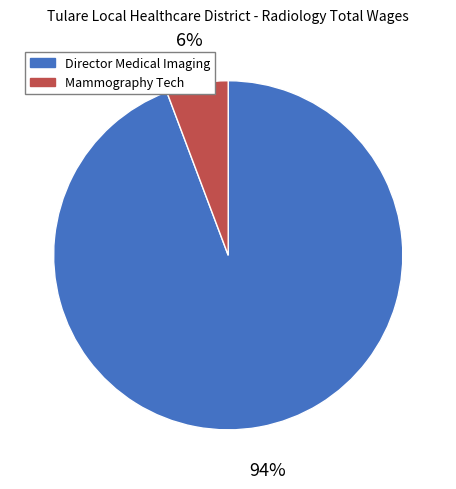

To the nearest percent, what percentage of the pie is Mammography Tech?

6%